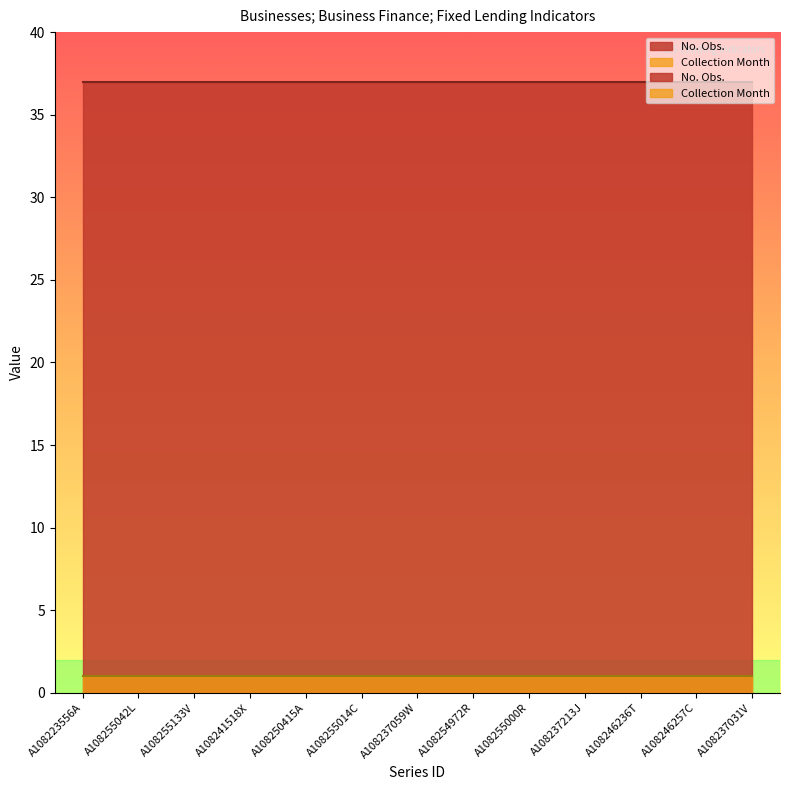

True or false: No. Obs. has a value of 37 at A108237213J.

True